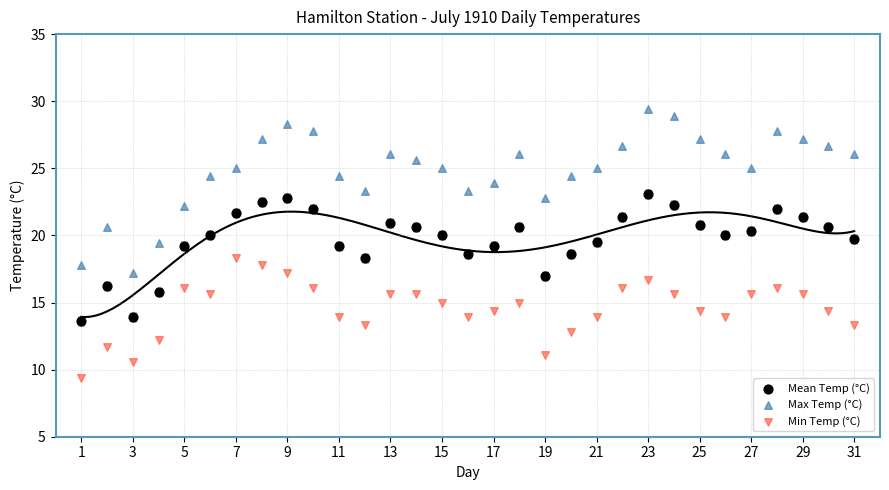

Which series contains the highest Y value?

Max Temp (°C)